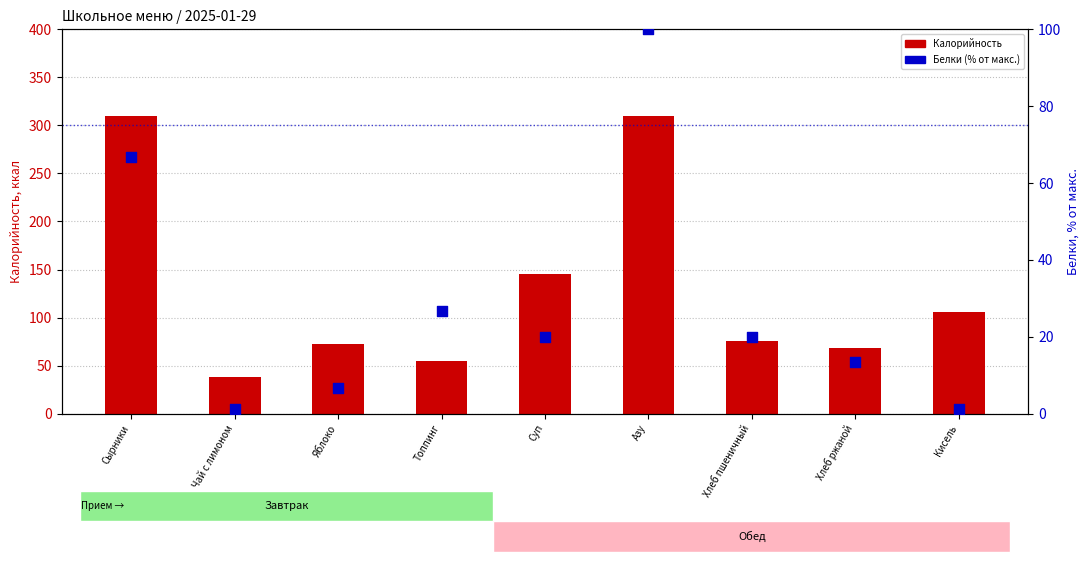

What is the total value across all series at Яблоко?

78.7